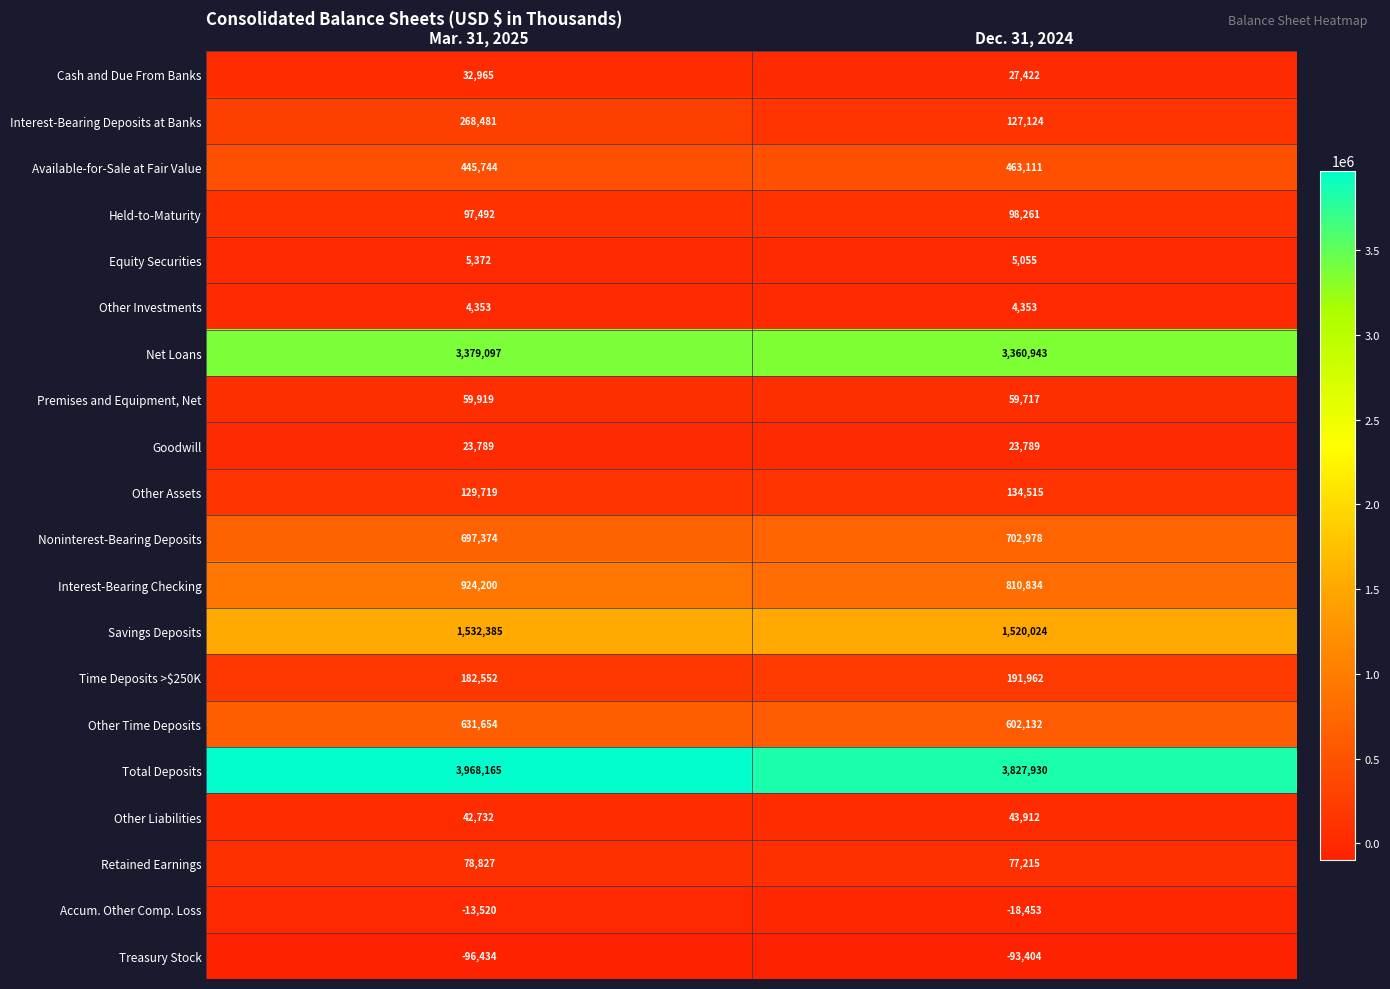

Count the number of categories in the chart.

2